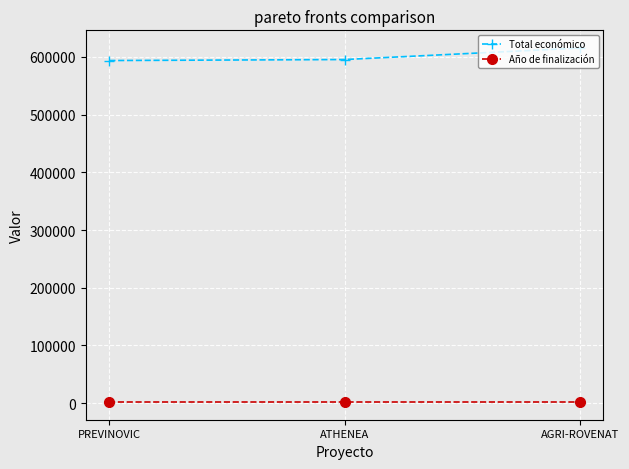

Where is Total económico nearest to the value 604545?

ATHENEA